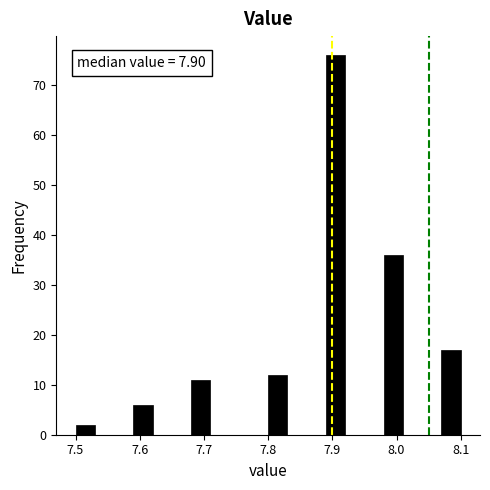

Around what value on the x-axis is the tallest bar? Give the approximate position of its centre, as read against the axis.

7.91